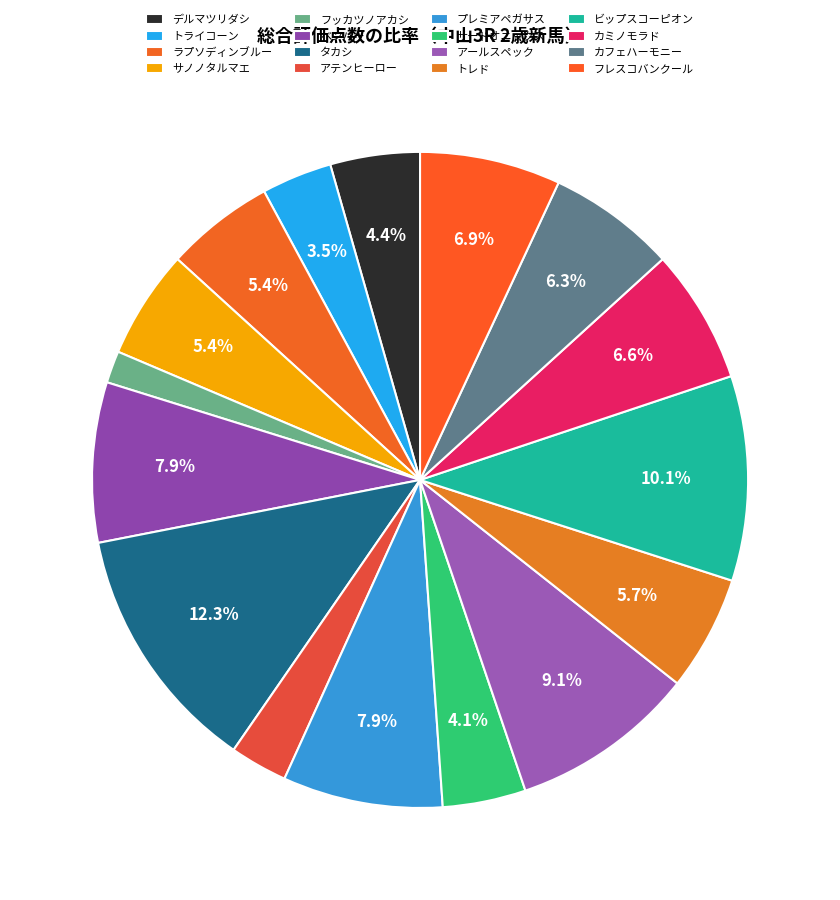

To the nearest percent, what is the difference between the アールスペック and カフェハーモニー slice percentages?

3%